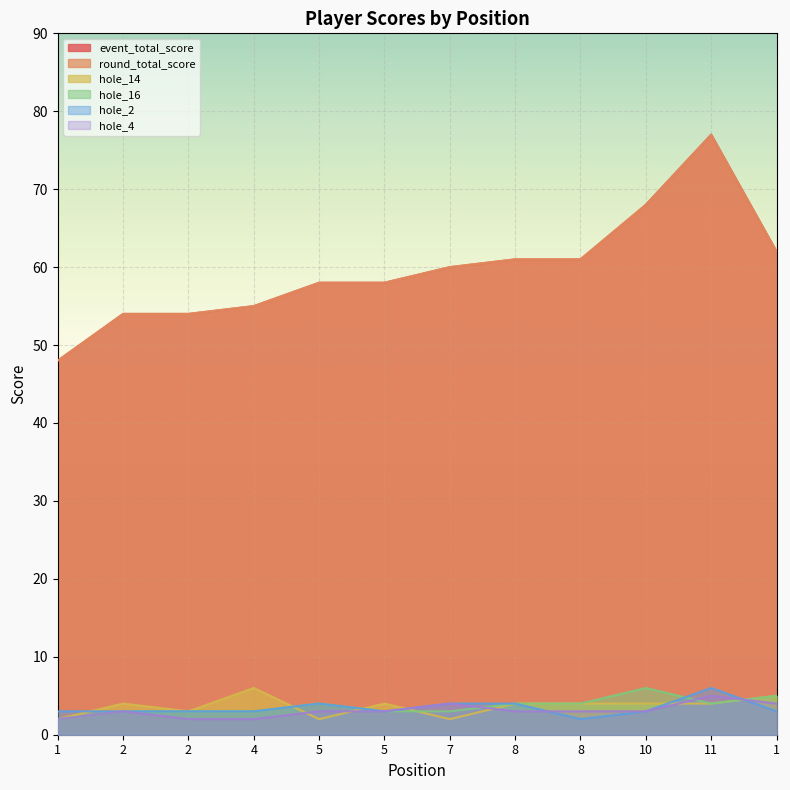

The hole_2 series shows 4 at 7. True or false?

True